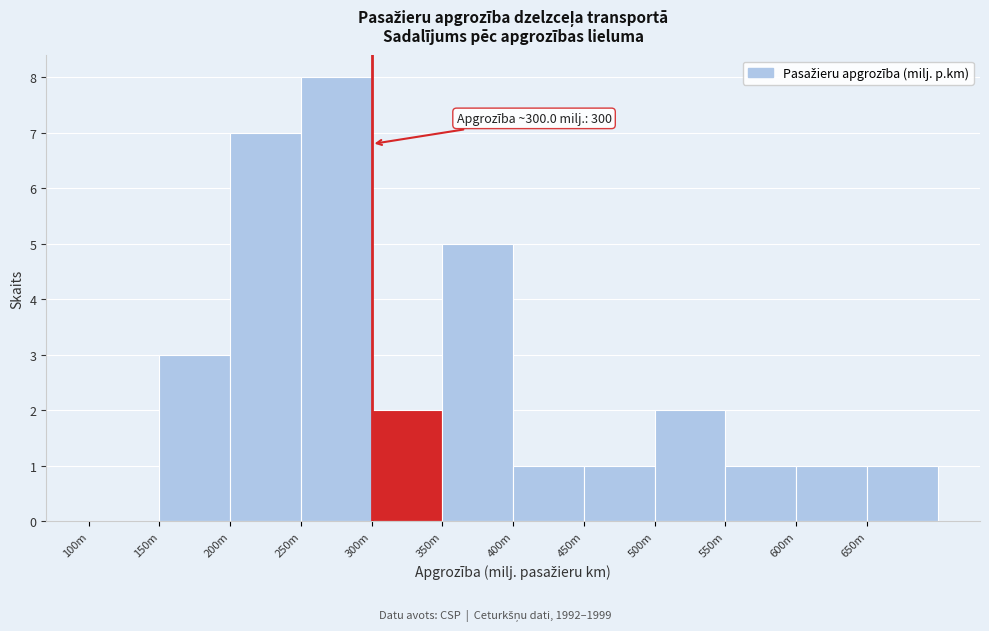

Reading left to right, transcribe all the data shown in this chart.

100m=0	150m=3	200m=7	250m=8	300m=2	350m=5	400m=1	450m=1	500m=2	550m=1	600m=1	650m=1